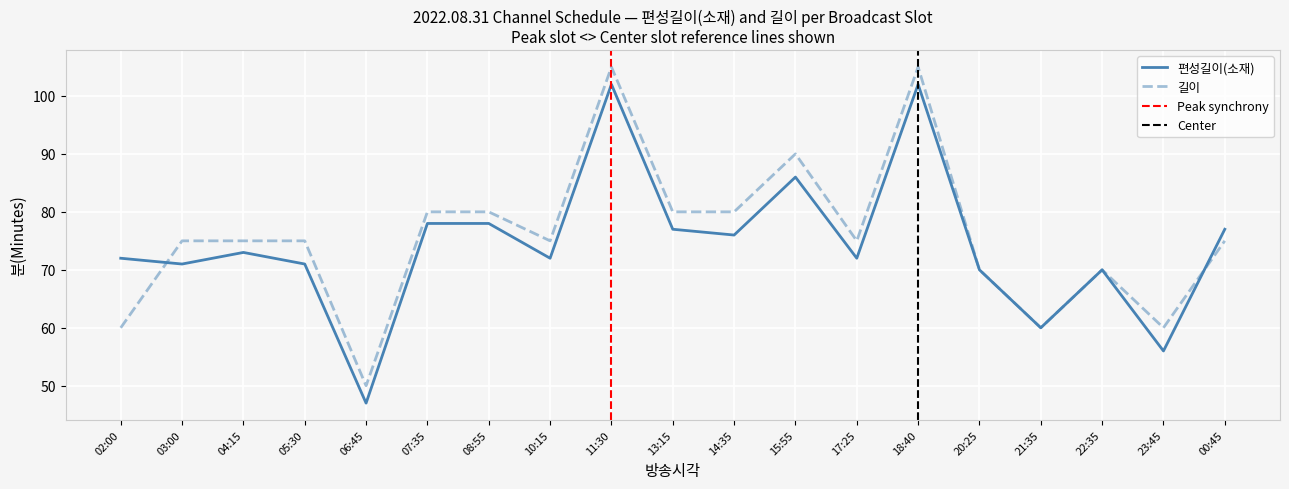

Is the value of 편성길이(소재) at 17:25 greater than the value of 길이 at 20:25?

Yes